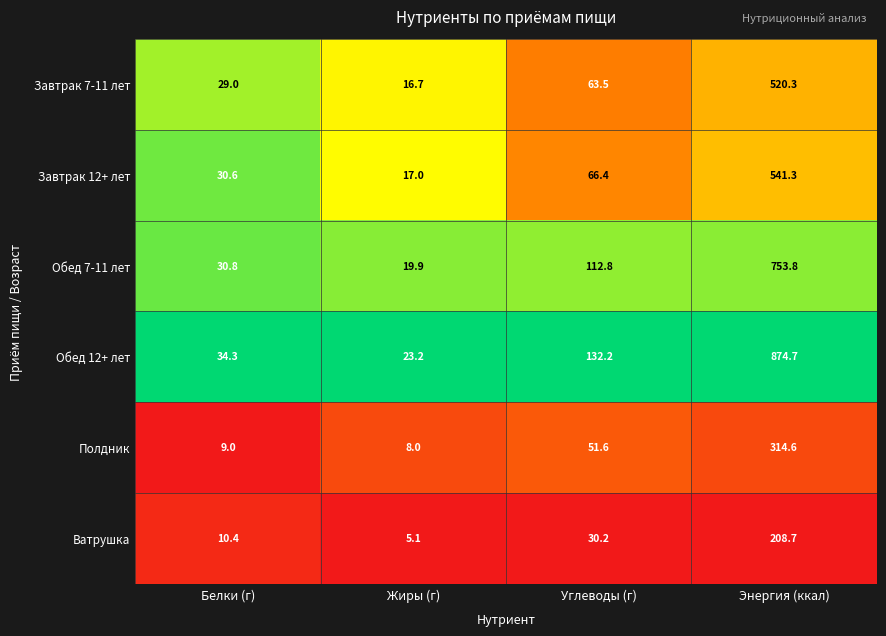

What is the difference between the Обед 12+ лет values at Белки (г) and Углеводы (г)?

97.9